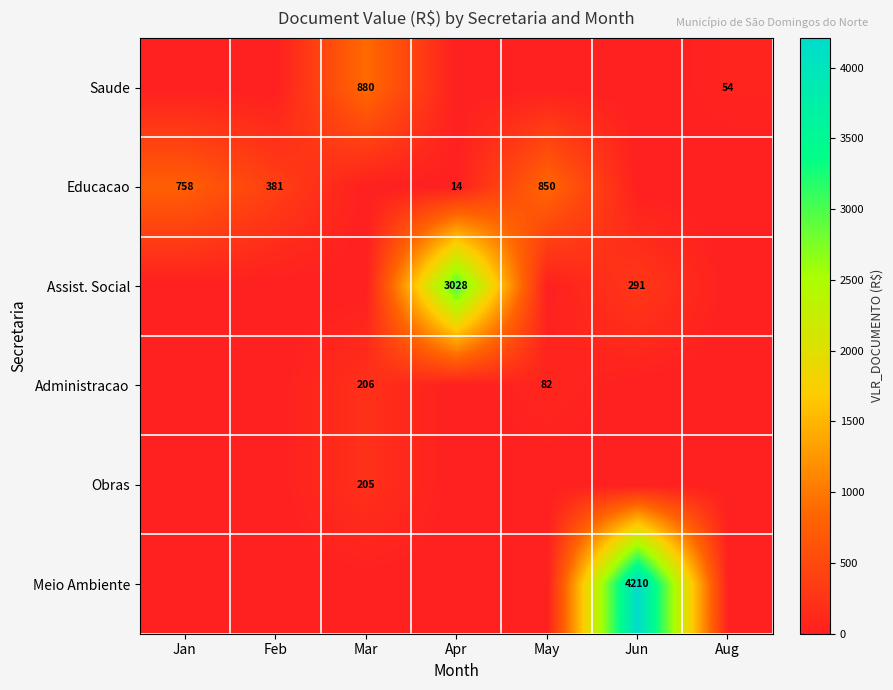

The value of Meio Ambiente at Jun is 4210. True or false?

True